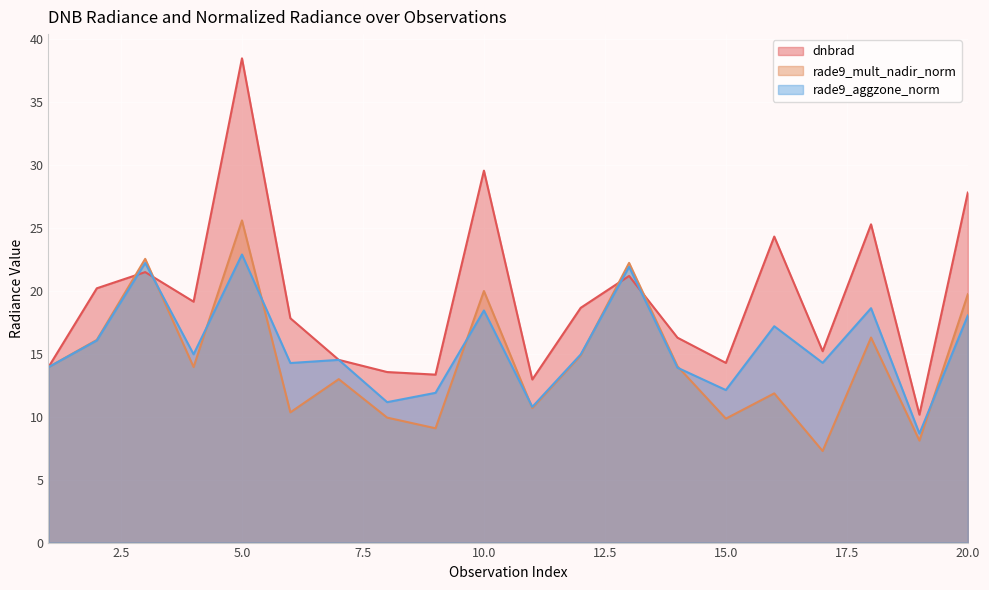

Between 2 and 4, which series saw the biggest shift?

rade9_mult_nadir_norm